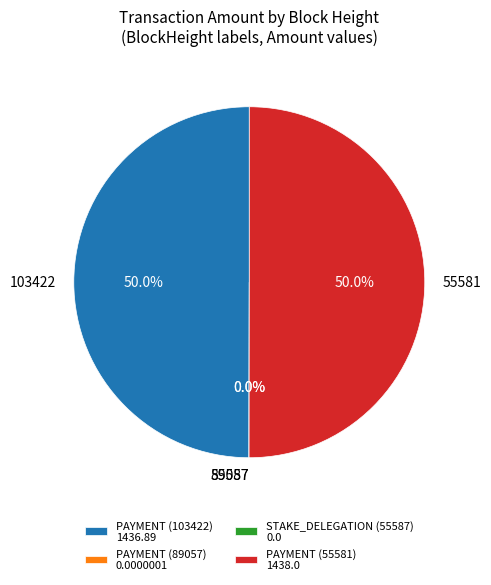

Which category accounts for the majority?

55581